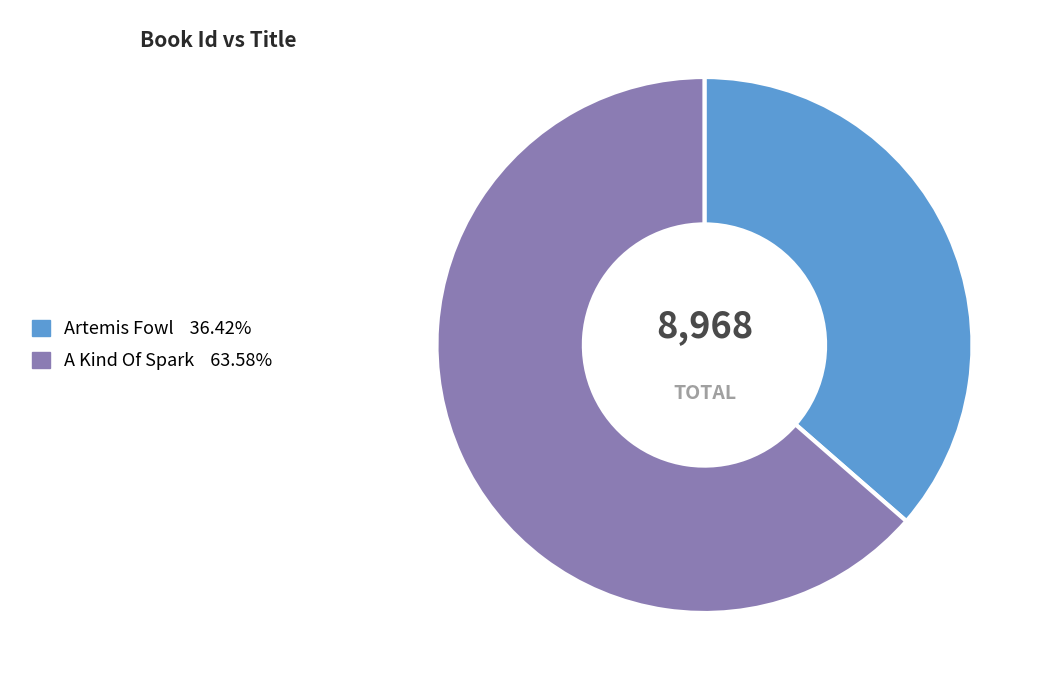

Is it true that A Kind Of Spark is 79% of the pie?

False